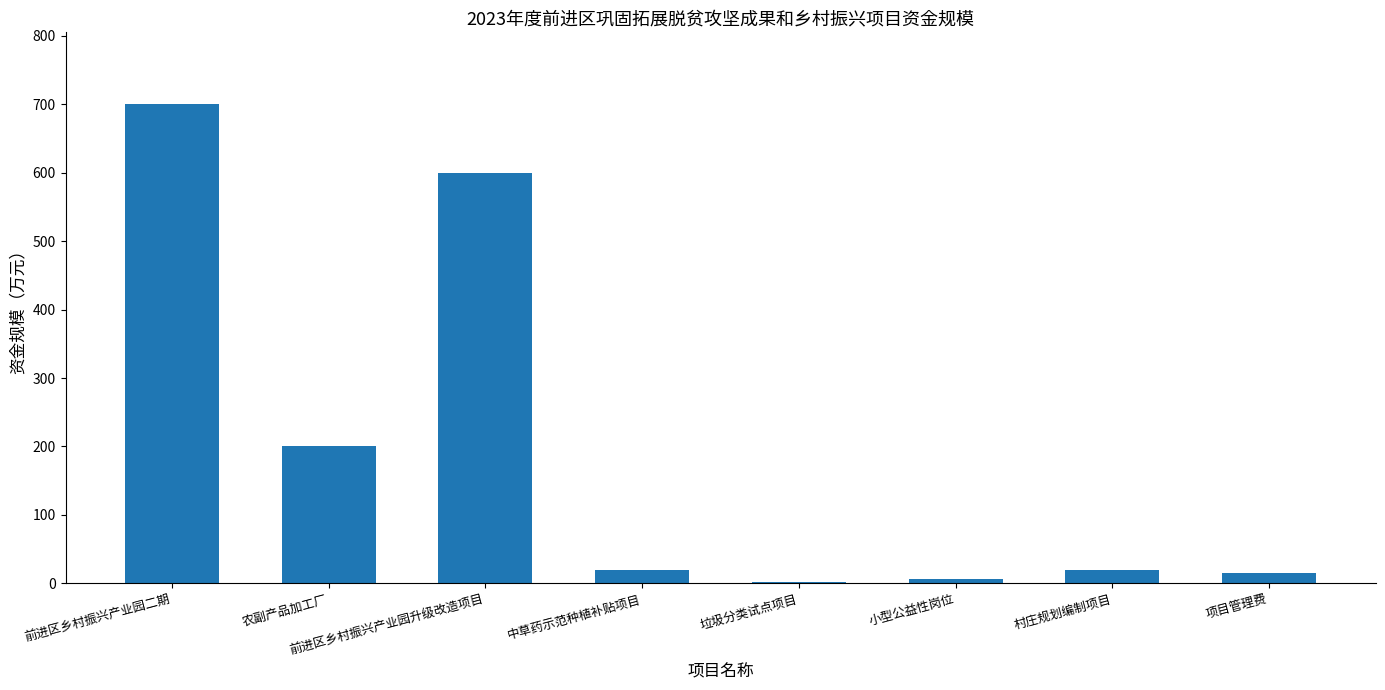

How many distinct data groups are displayed?

1